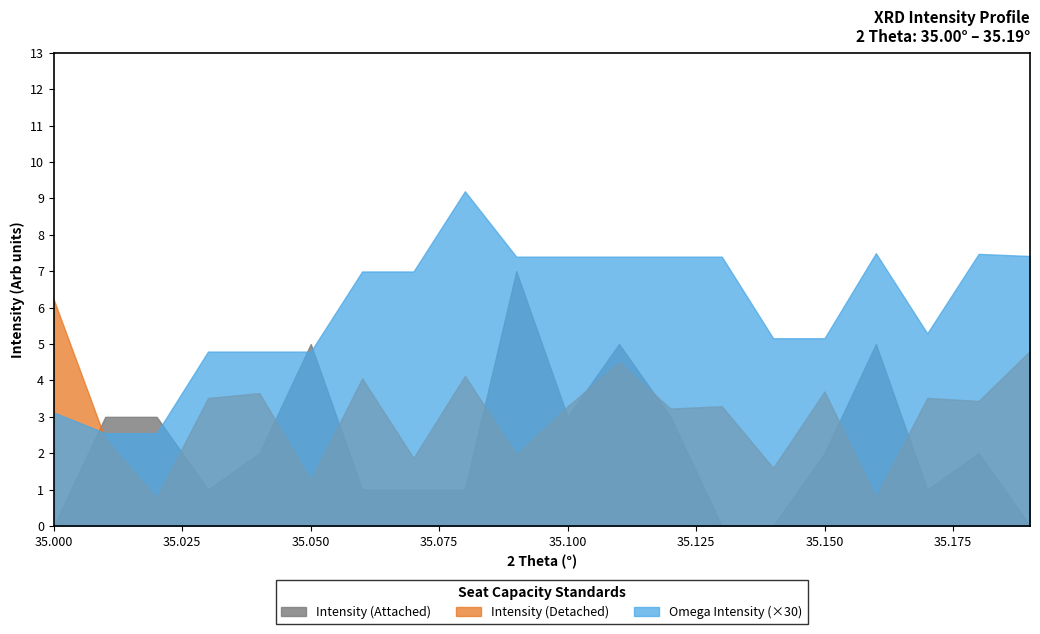

In Intensity (Detached), how many points are lower than both neighbors (excluding endpoints)?

8